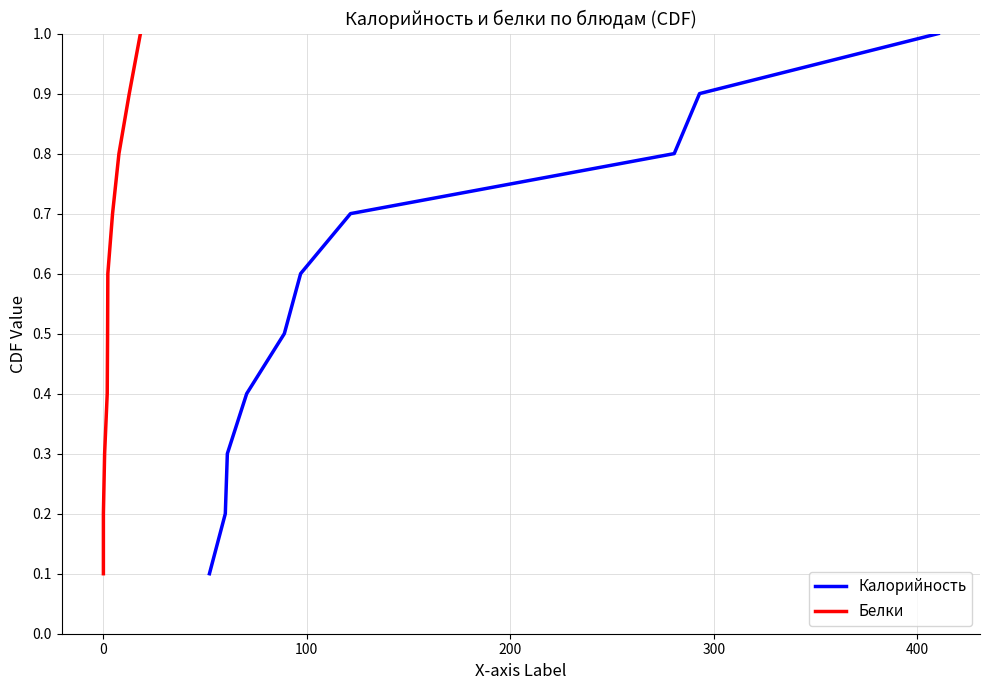

What is the highest value of the Калорийность series?

1.0